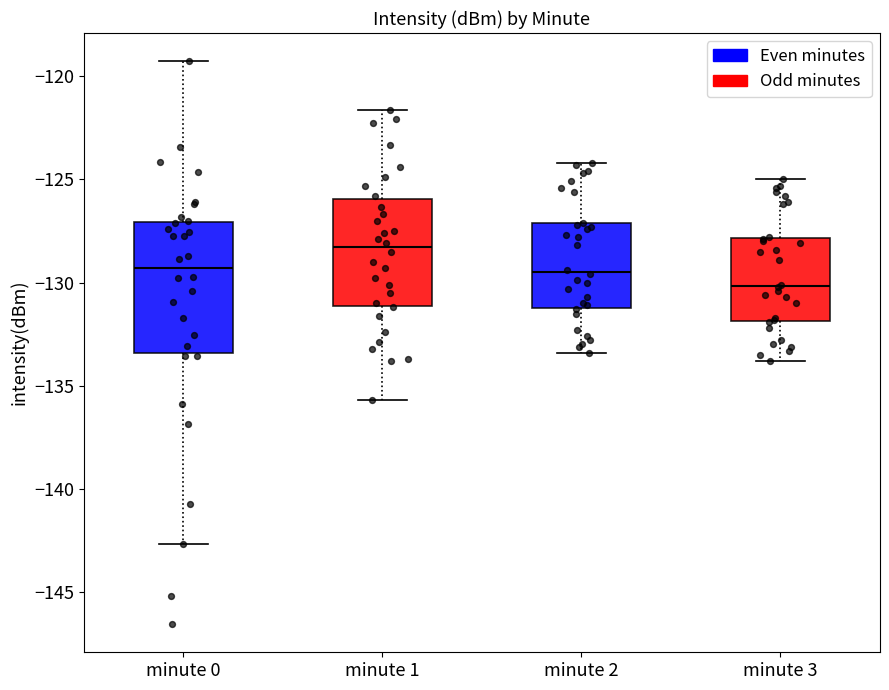

Reading left to right, transcribe this box plot: for each box, give where its median line is, the range the box spans, and where its two whiskers end, as read against the y-axis. The values are not printed on the chart, so give them approximately, as read against the axis.

minute 0: median -129.5, box -133.5 to -127.0, whiskers -142.5 to -119.5
minute 1: median -128.5, box -131.0 to -126.0, whiskers -135.5 to -121.5
minute 2: median -129.5, box -131.0 to -127.0, whiskers -133.5 to -124.0
minute 3: median -130.0, box -132.0 to -128.0, whiskers -134.0 to -125.0